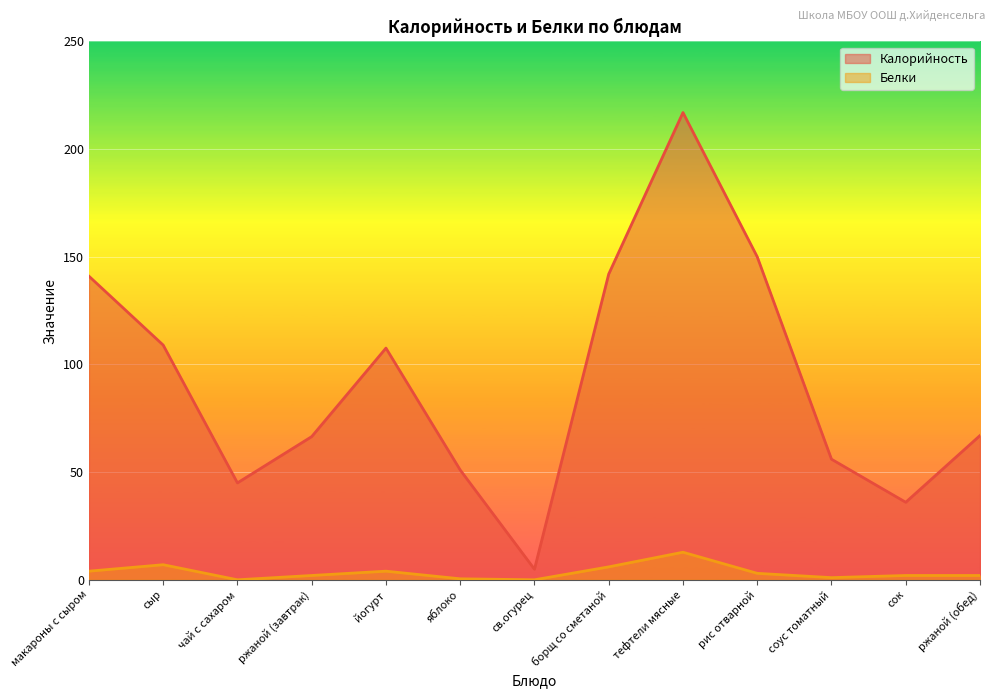

What is the difference between the second highest and minimum values in the Калорийность series?

145.1